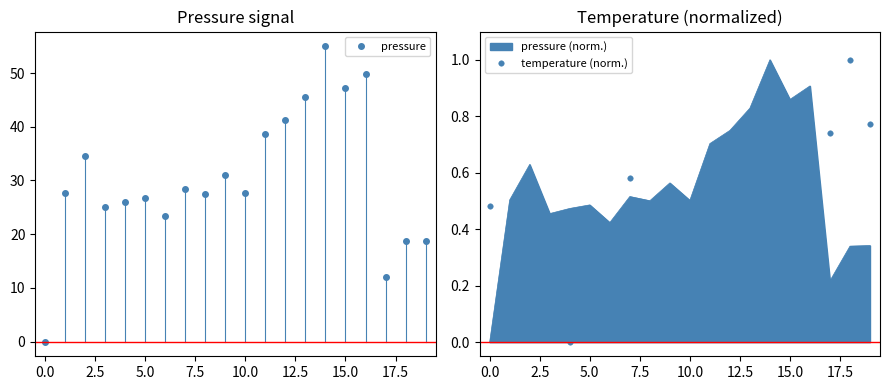

True or false: pressure has a value of 0.0 at 0.0.

True